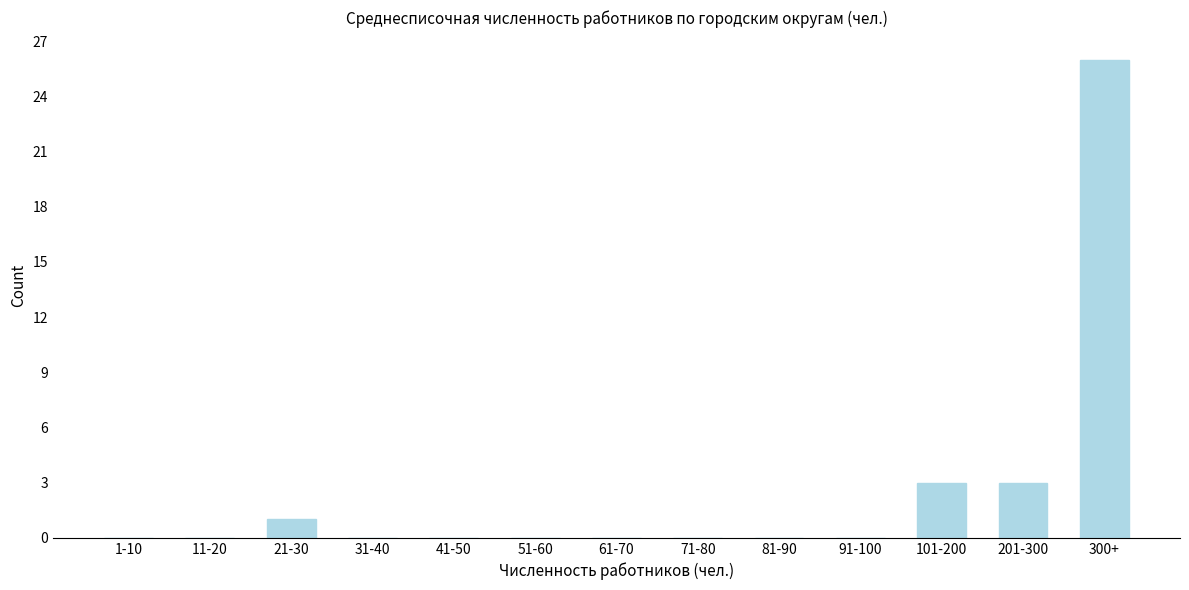

Reading left to right, what are all the values shown in this chart?

1-10=0	11-20=0	21-30=1	31-40=0	41-50=0	51-60=0	61-70=0	71-80=0	81-90=0	91-100=0	101-200=3	201-300=3	300+=26